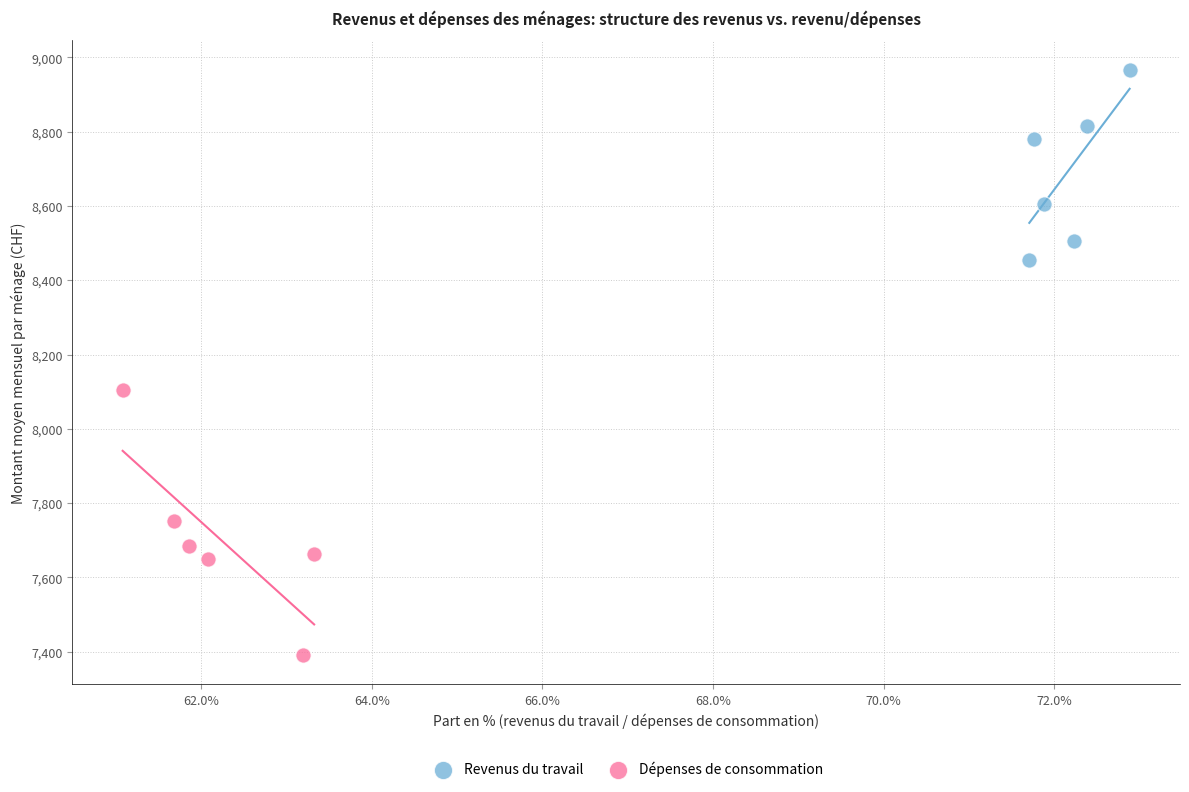

Which series reaches the minimum Y coordinate?

Dépenses de consommation